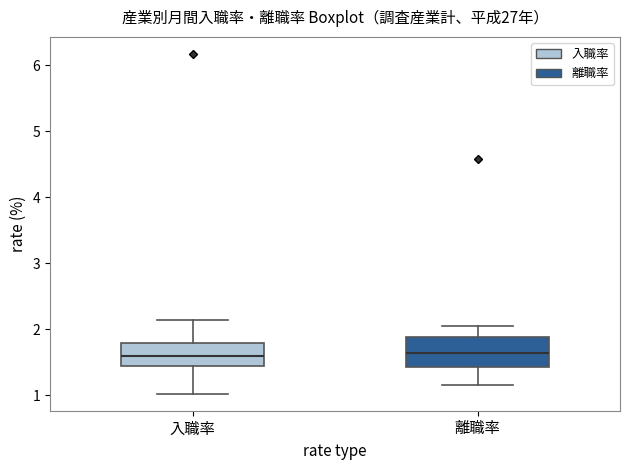

Reading left to right, transcribe this box plot: for each box, give where its median line is, the range the box spans, and where its two whiskers end, as read against the y-axis. The values are not printed on the chart, so give them approximately, as read against the axis.

入職率: median 1.6, box 1.4 to 1.8, whiskers 1.0 to 2.1
離職率: median 1.6, box 1.4 to 1.9, whiskers 1.2 to 2.1